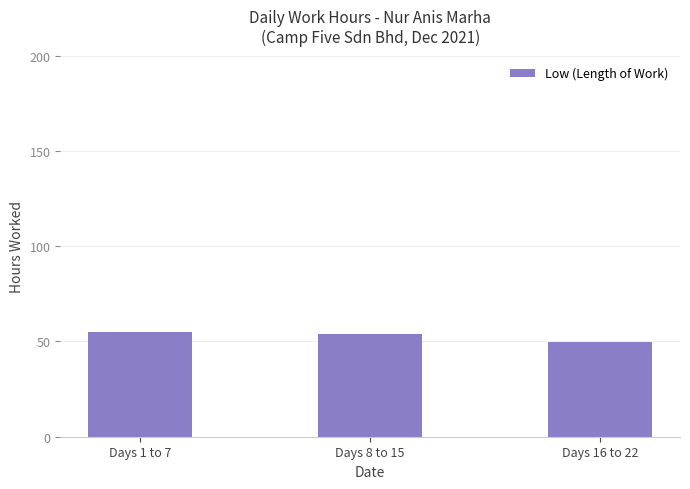

True or false: the data shows 53.8 at Days 8 to 15.

True